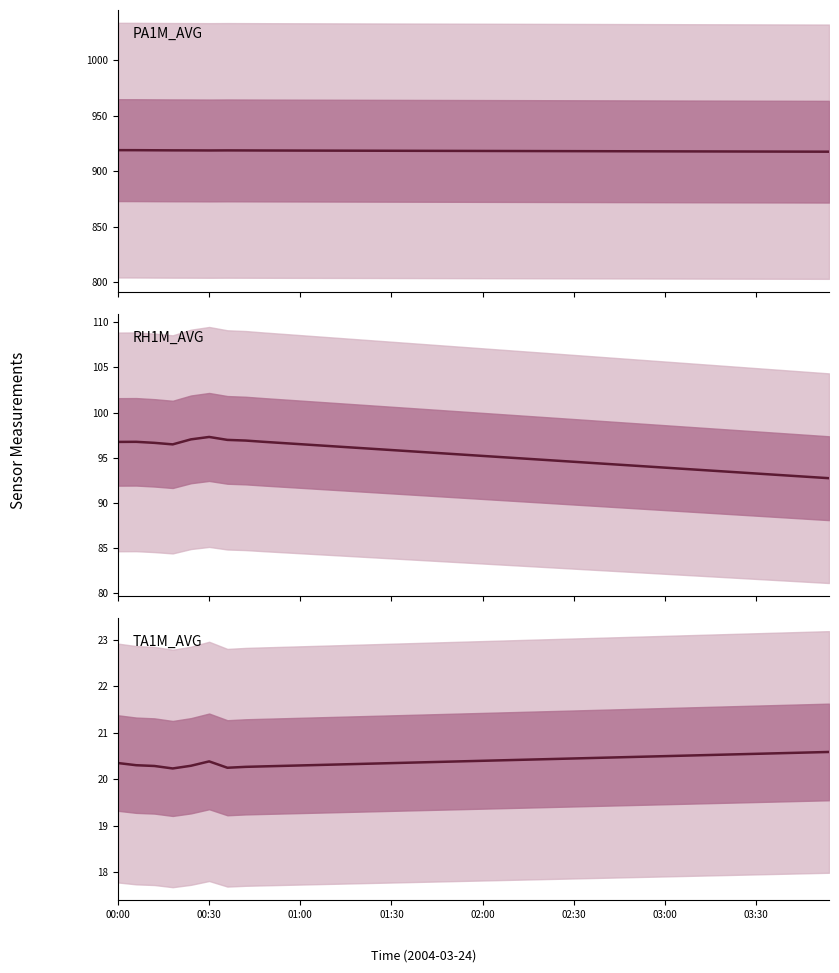

What is the difference between the second highest and minimum values in the TA1M_AVG series?

0.3